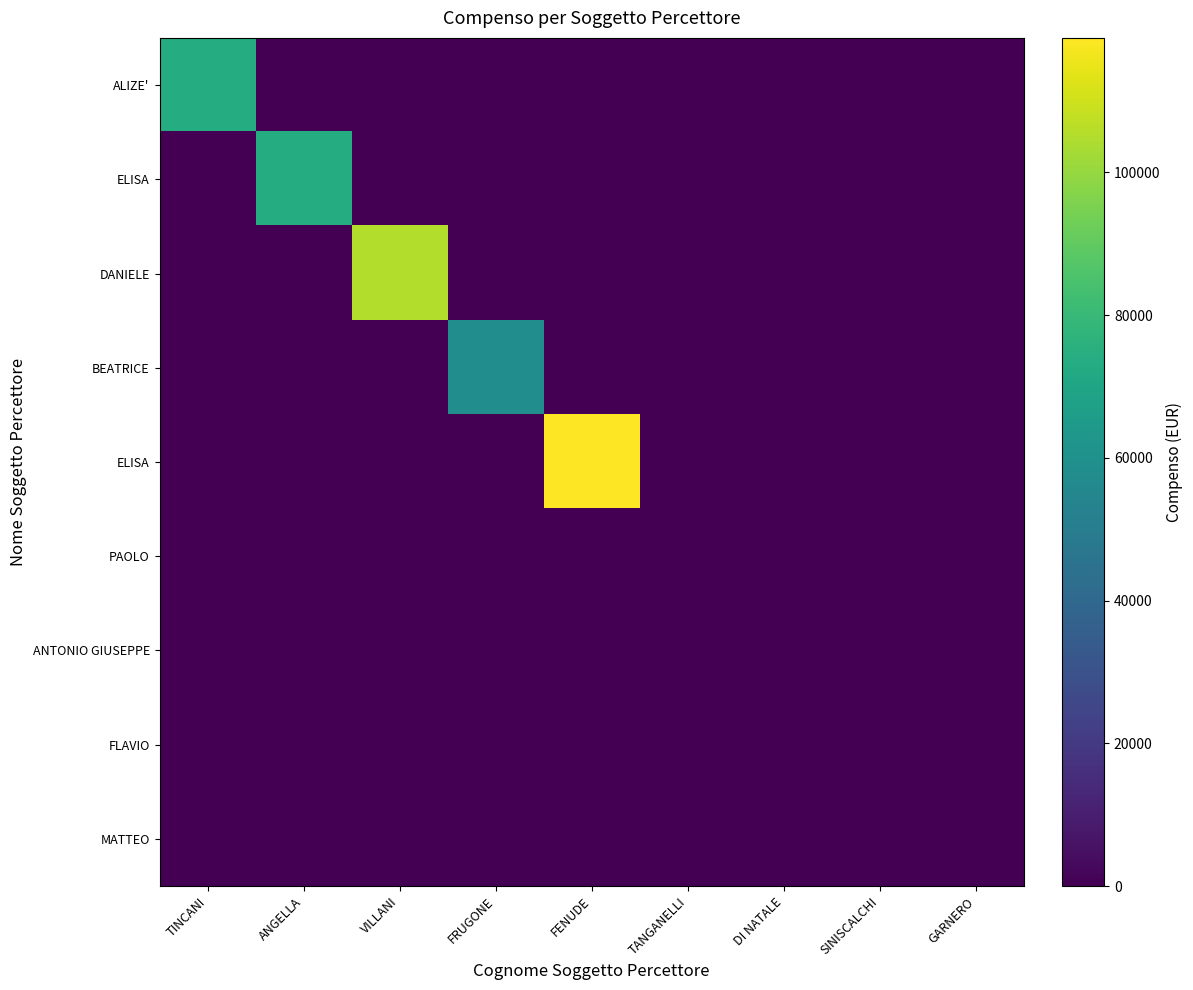

How many series are shown in this chart?

9